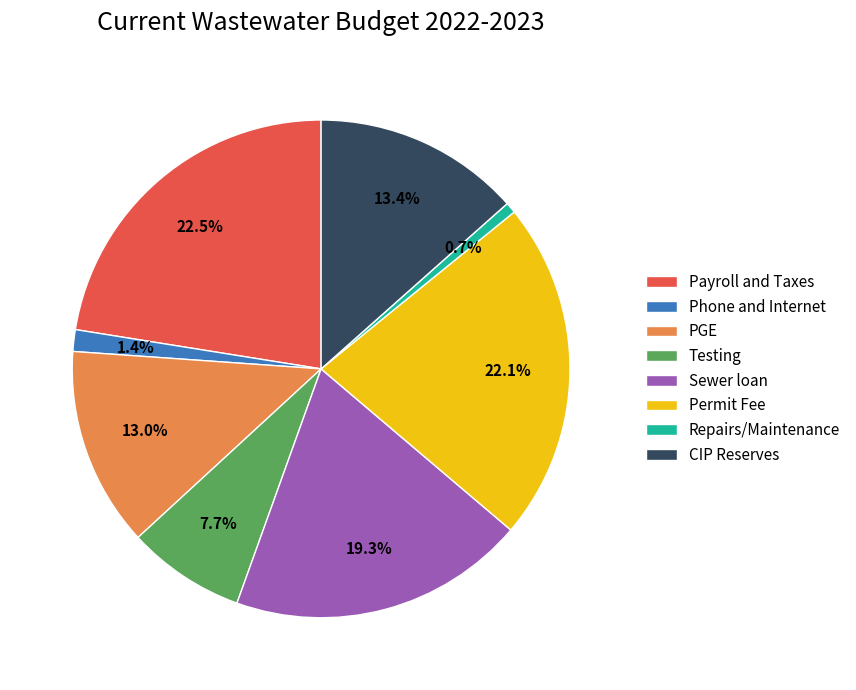

How many segments does this pie chart have?

8